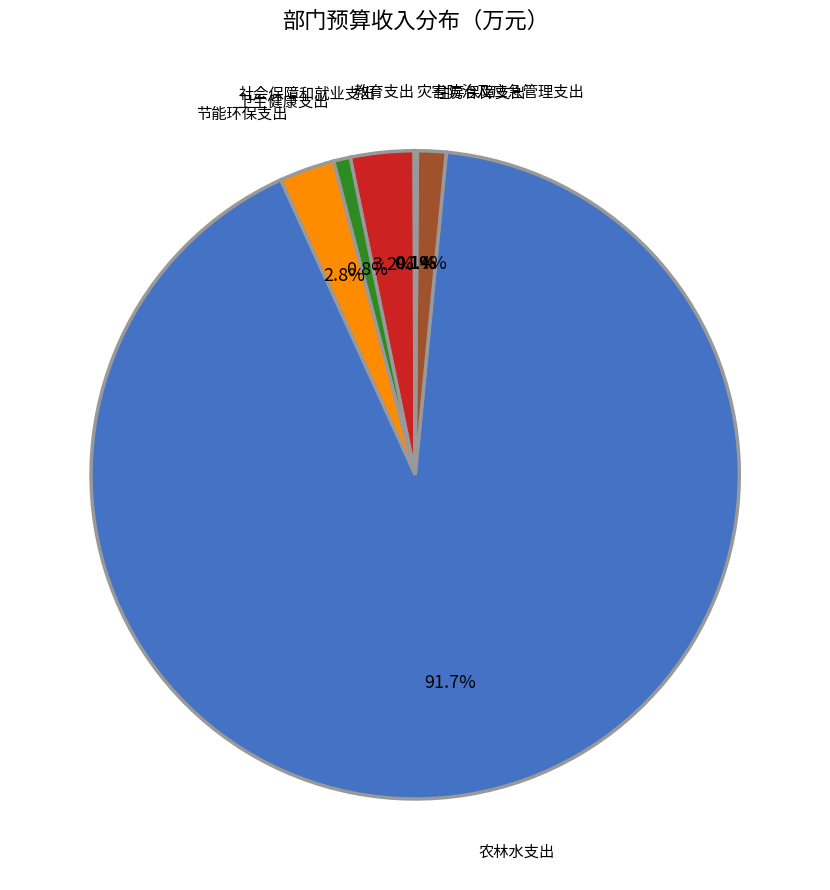

To the nearest percent, what is the difference between the largest and smallest slice percentages?

92%